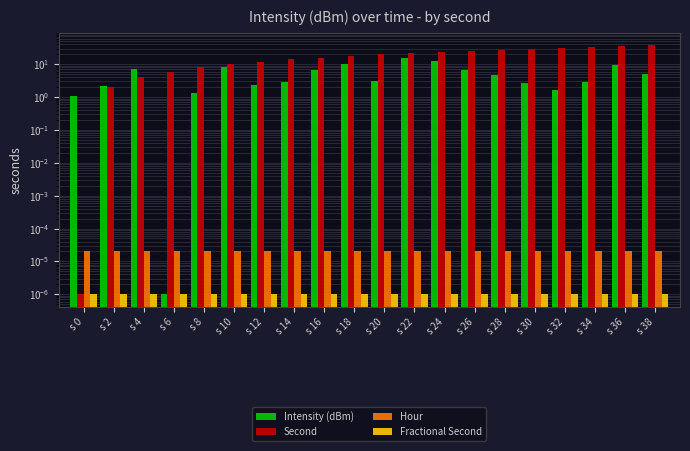

Reading left to right, list all the values displayed in this chart.

Intensity (dBm): 1.0	2.2	7.0	0.0	1.4	8.0	2.3	2.8	6.8	10.5	3.0	15.4	12.8	6.7	4.6	2.8	1.7	3.0	9.4	5.0
Second: 0.0	2.0	4.0	6.0	8.0	10.0	12.0	14.0	16.0	18.0	20.0	22.0	24.0	26.0	28.0	30.0	32.0	34.0	36.0	38.0
Hour: 0.0	0.0	0.0	0.0	0.0	0.0	0.0	0.0	0.0	0.0	0.0	0.0	0.0	0.0	0.0	0.0	0.0	0.0	0.0	0.0
Fractional Second: 0.0	0.0	0.0	0.0	0.0	0.0	0.0	0.0	0.0	0.0	0.0	0.0	0.0	0.0	0.0	0.0	0.0	0.0	0.0	0.0